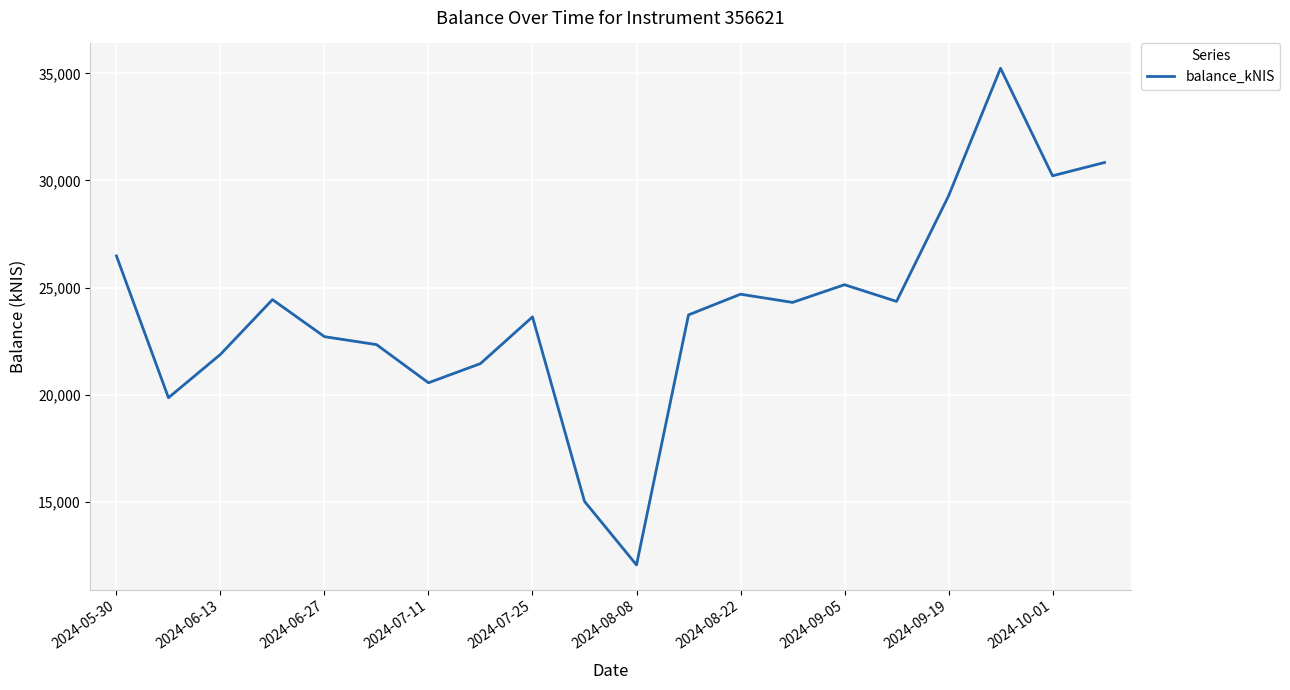

What is the minimum value shown in the chart?

12052.3